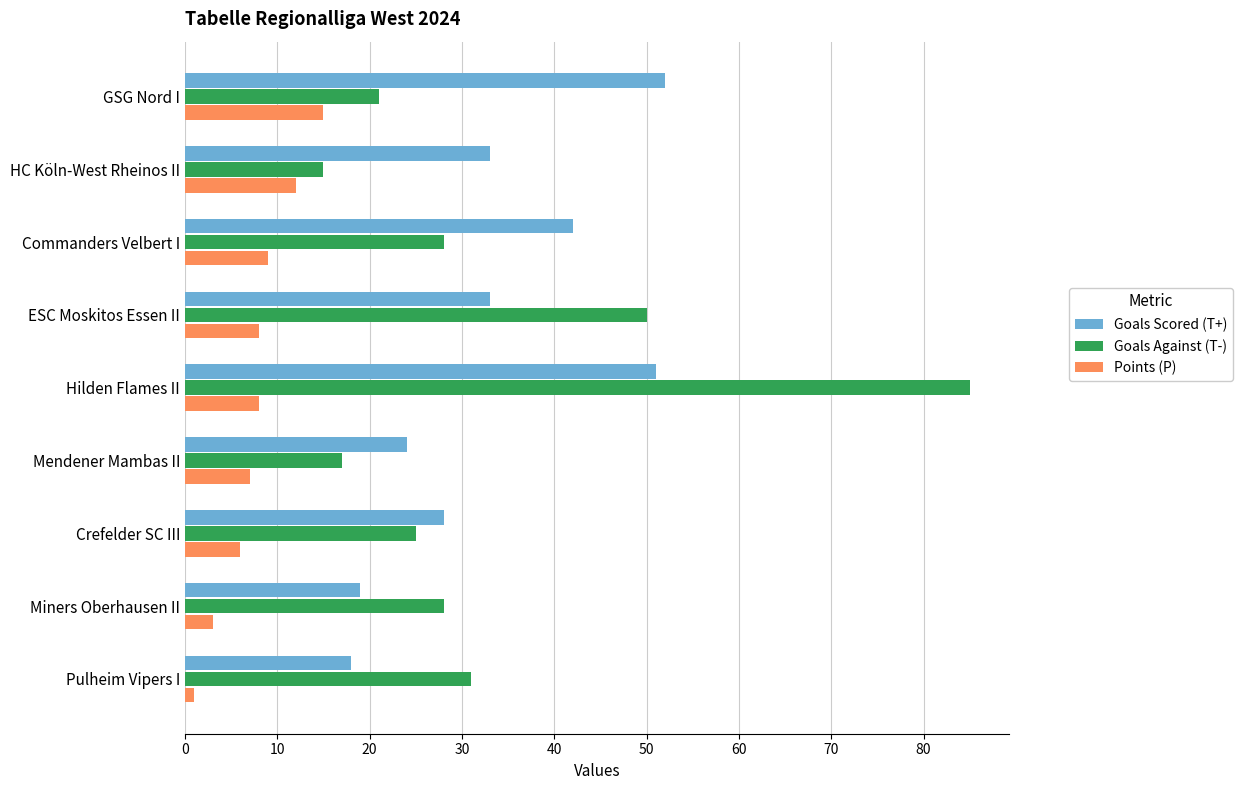

The value of Goals Scored (T+) at Pulheim Vipers I is 18. True or false?

True